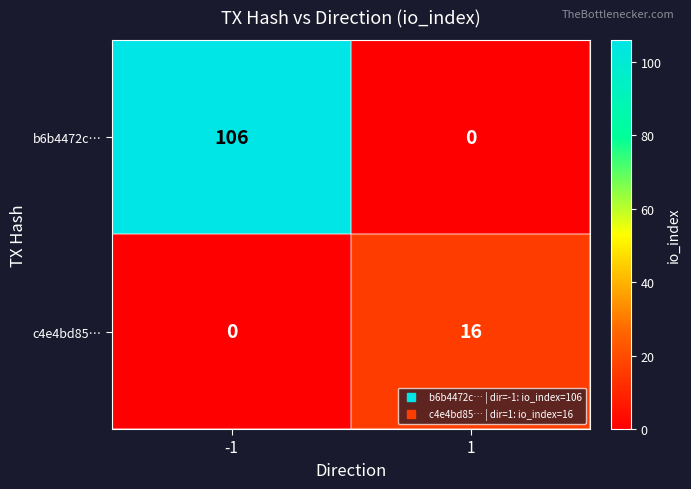

The b6b4472c… series shows 0 at 1. True or false?

True